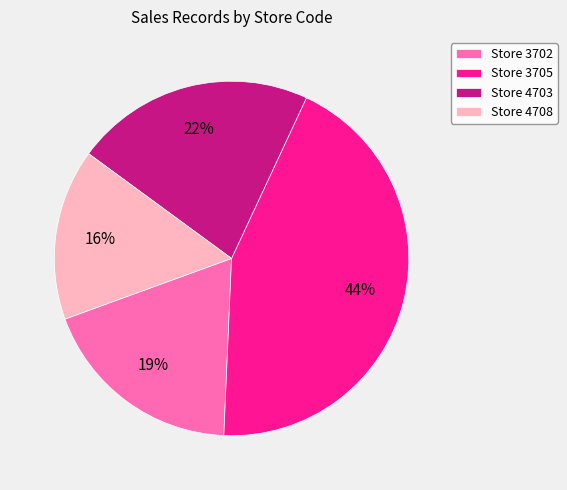

To the nearest percent, what is the difference between the largest and smallest slice percentages?

28%